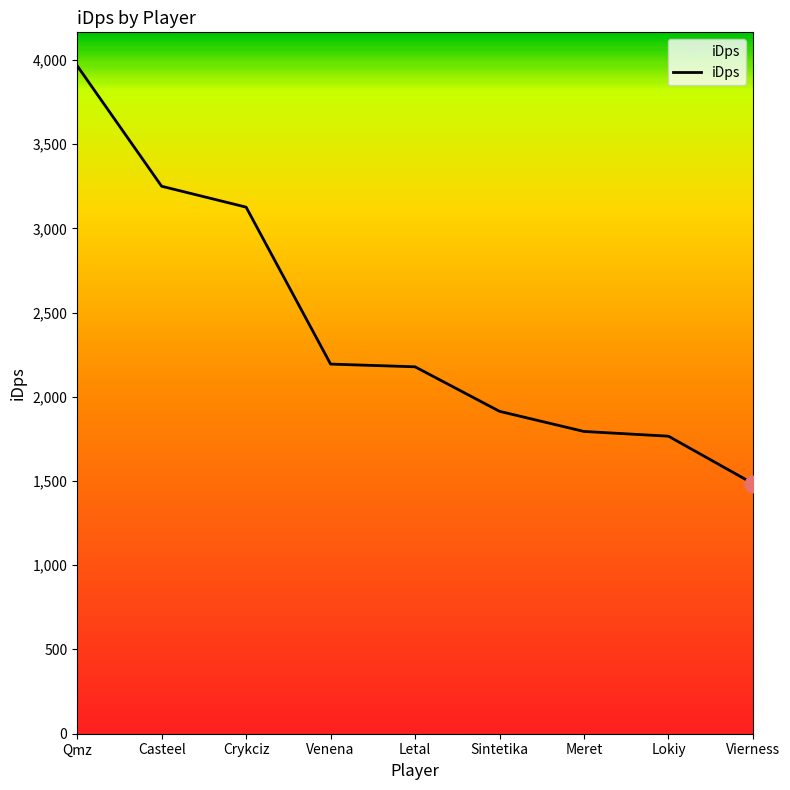

What is the change in value from Letal to Lokiy?

-411.9